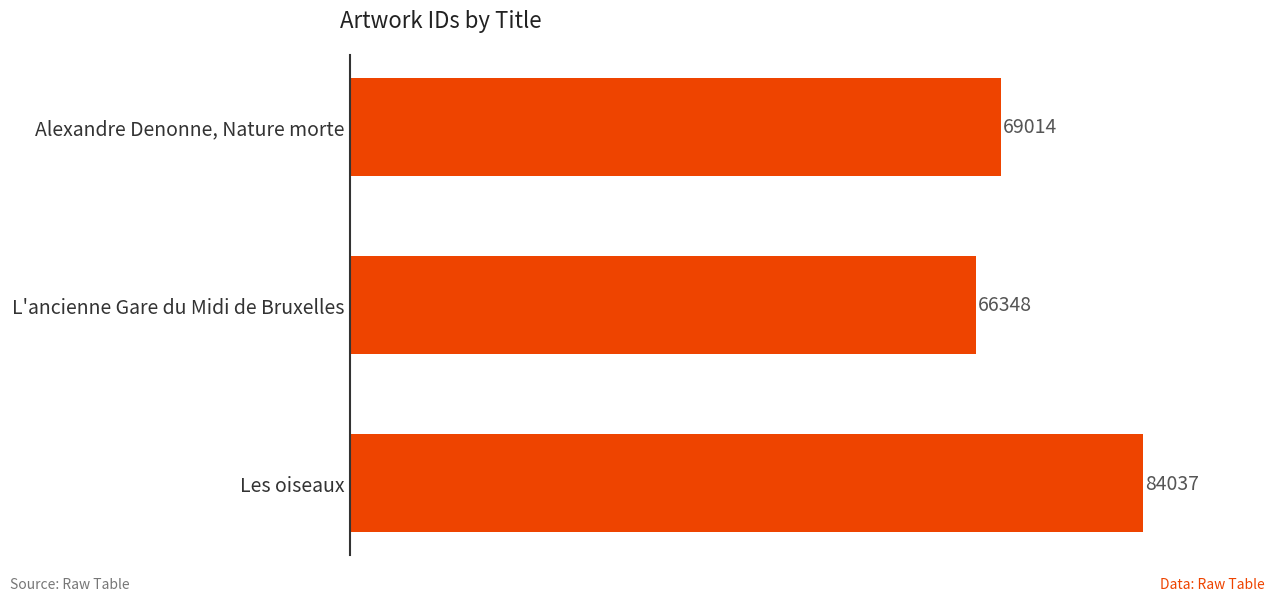

Reading bottom to top, what are all the values shown in this chart?

Les oiseaux=84037	L'ancienne Gare du Midi de Bruxelles=66348	Alexandre Denonne, Nature morte=69014